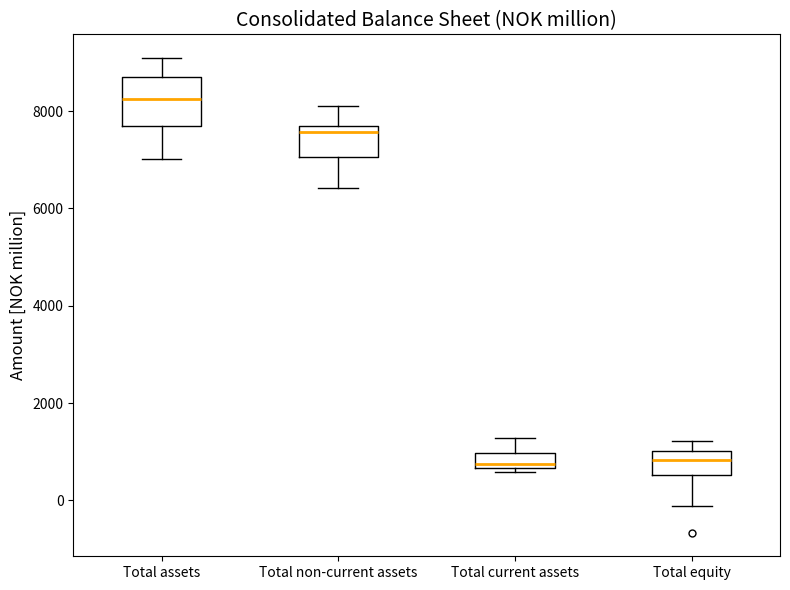

Where is the lower edge of the box for Total assets on the y-axis? The values are not printed on the chart, so give them approximately, as read against the axis.

7600